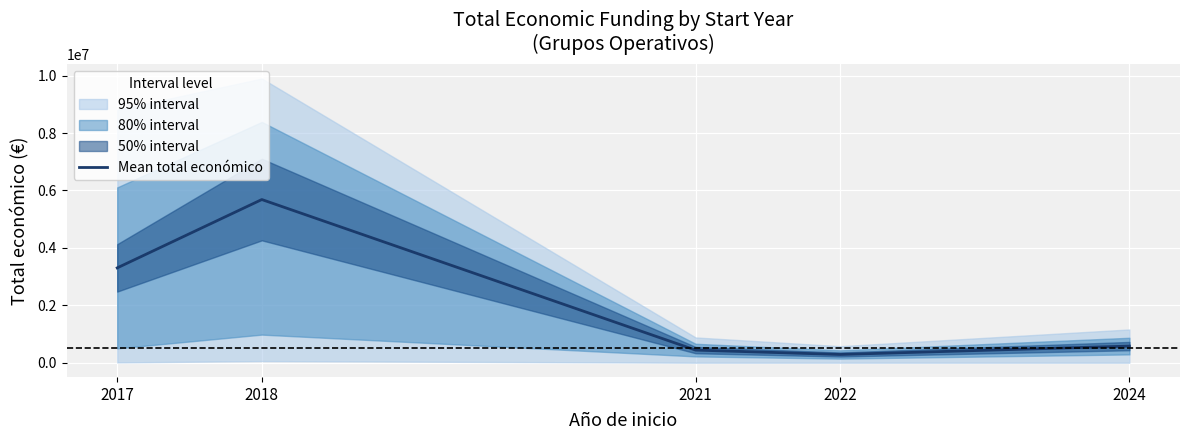

What is the difference between the maximum and minimum values?

5396274.7